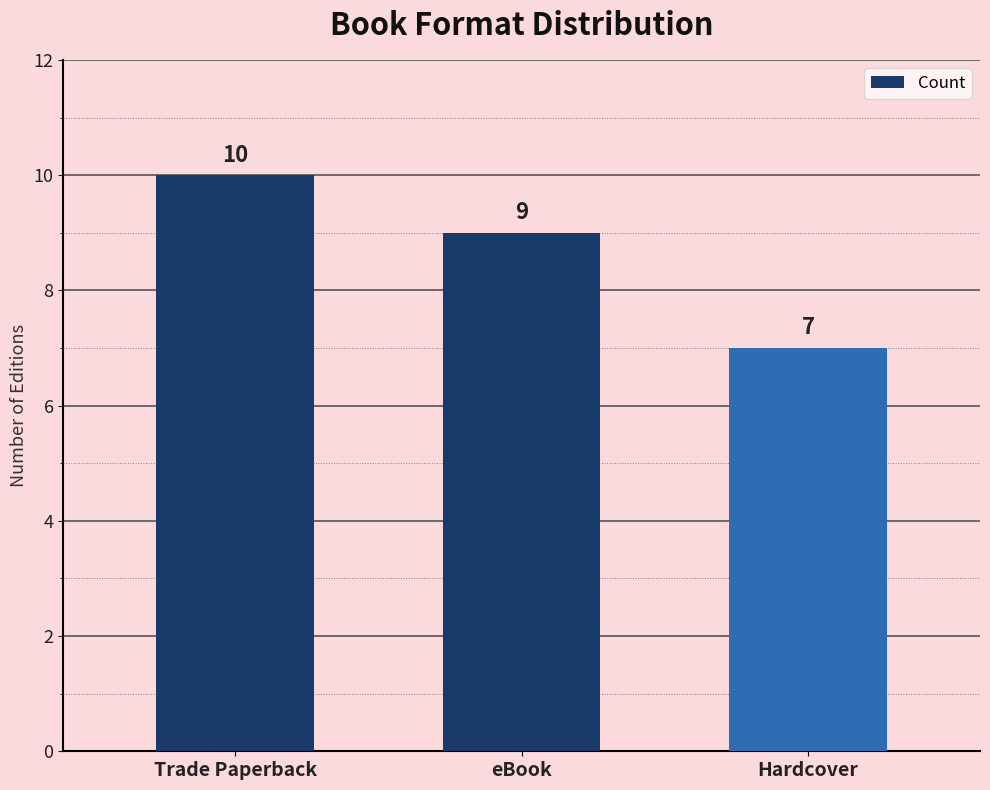

At which label does the data first exceed 9?

Trade Paperback